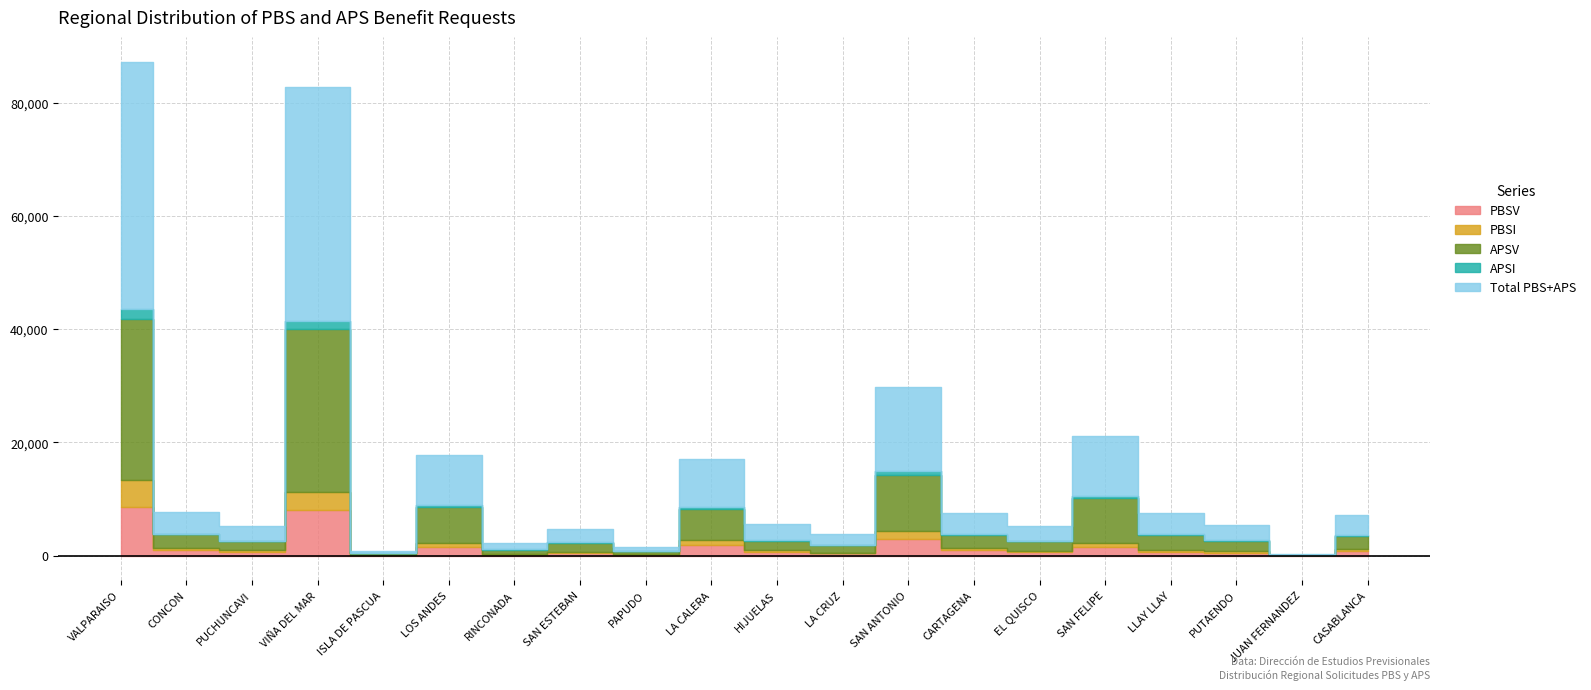

Reading left to right, what are all the values shown in this chart?

PBSV: 8674	925	683	8085	96	1568	157	429	177	1803	630	369	2860	961	652	1549	683	477	41	812
PBSI: 4753	403	229	3088	60	712	74	228	96	883	389	156	1538	412	191	758	329	379	4	298
APSV: 28382	2421	1633	28971	220	6322	794	1642	450	5472	1628	1331	9872	2214	1728	7866	2620	1729	48	2397
APSI: 1847	131	62	1310	27	319	47	80	44	391	149	94	629	160	70	404	127	130	1	103
Total PBS+APS: 43656	3880	2607	41454	403	8921	1072	2379	767	8549	2796	1950	14899	3747	2641	10577	3759	2715	94	3610